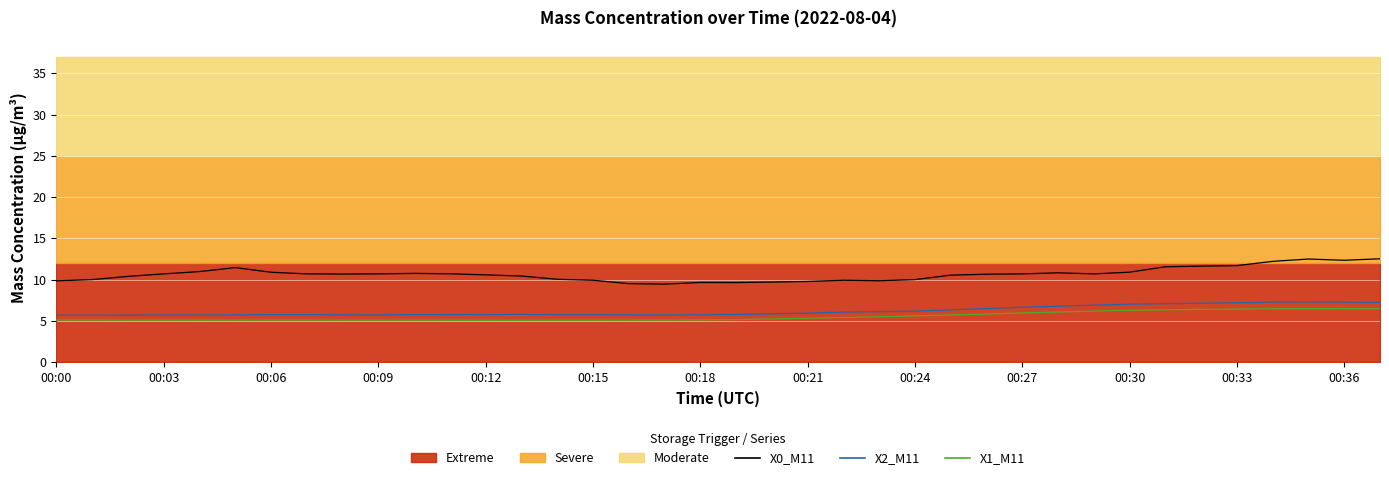

What is the maximum value for X2_M11 (Mass conc.)?

7.3